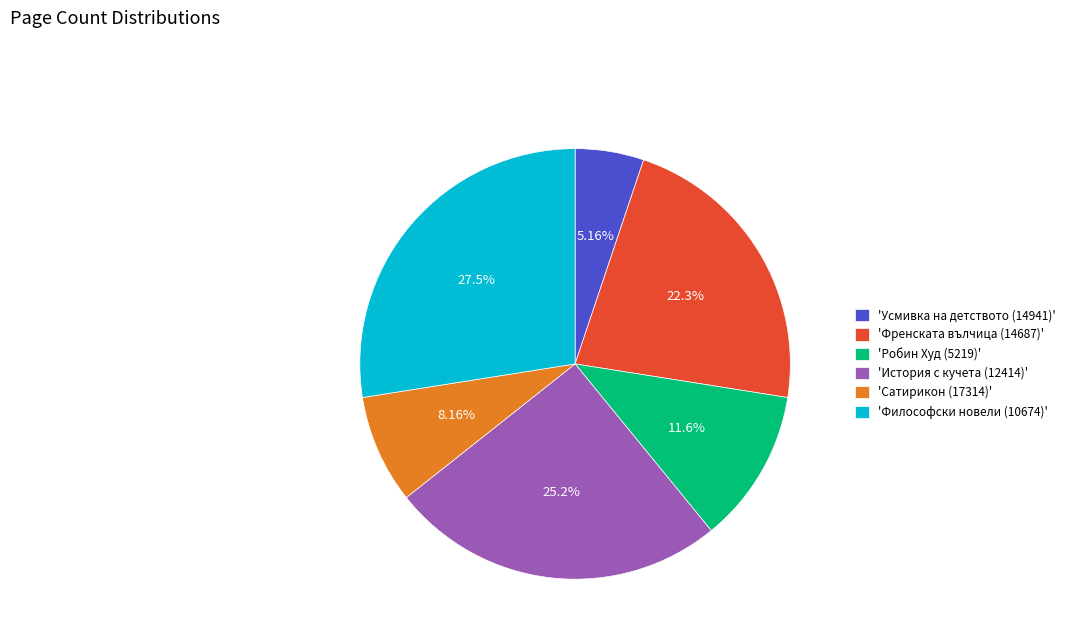

Rank the categories by value from lowest to highest.

'Усмивка на детството (14941)', 'Сатирикон (17314)', 'Робин Худ (5219)', 'Френската вълчица (14687)', 'История с кучета (12414)', 'Философски новели (10674)'